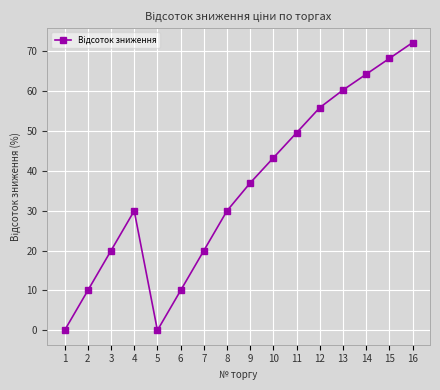

Between 14 and 15, which is larger?

15